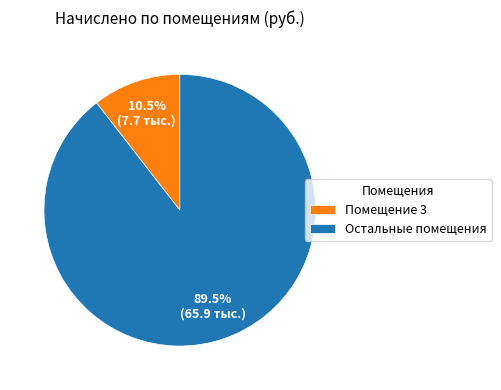

Which slice is the largest?

Остальные помещения